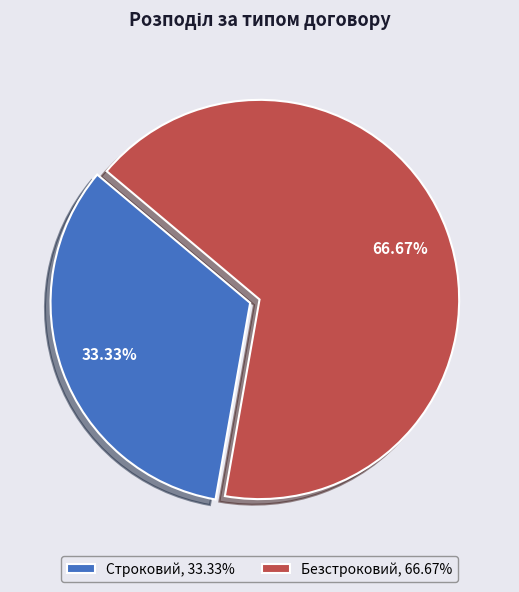

True or false: Безстроковий accounts for 80% of the total.

False